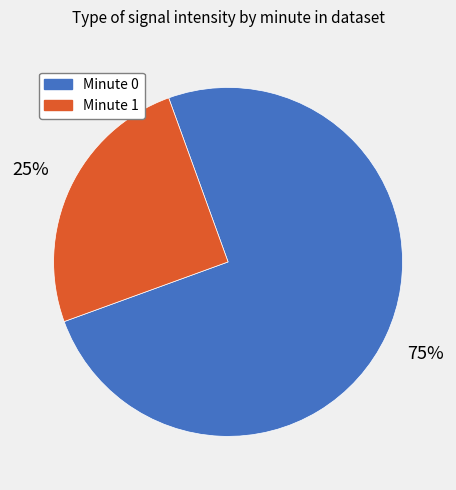

Is there any slice that represents more than half of the pie?

Yes